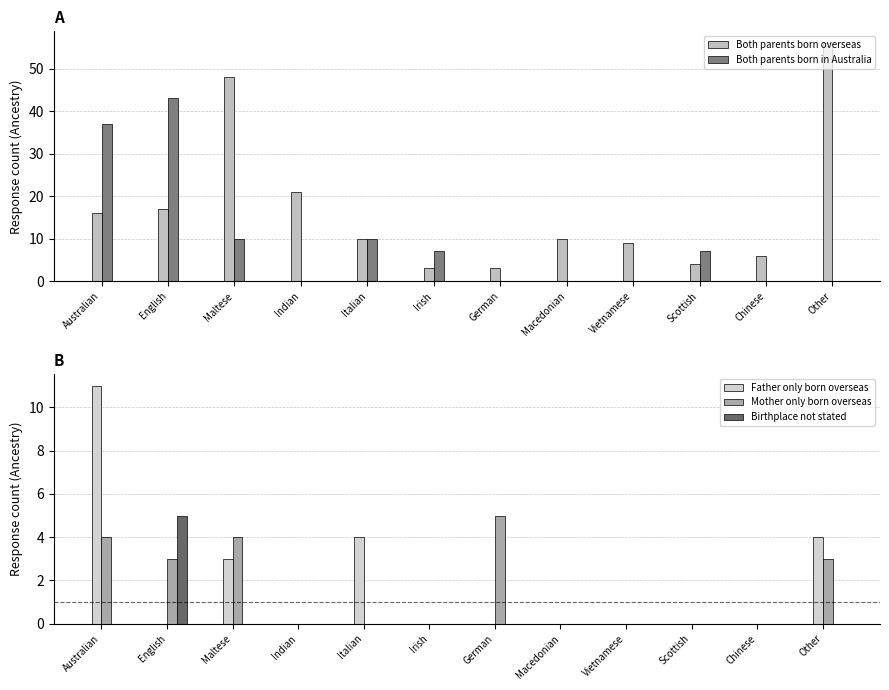

What is the label of the 4th bar from the left?

Indian